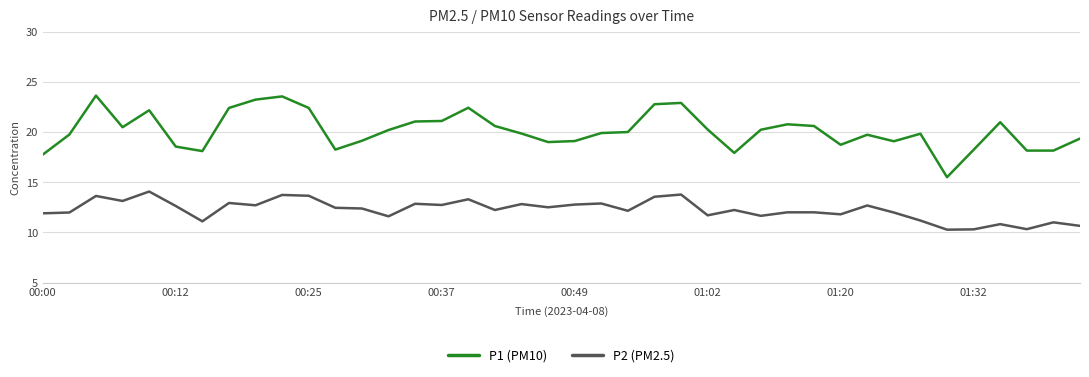

List the series in order of their overall mean, lowest first.

P2 (PM2.5), P1 (PM10)